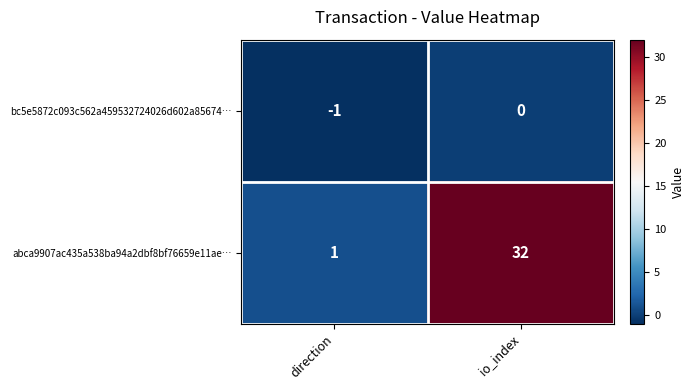

What is the difference between the maximum and minimum values in the abca9907ac435a538ba94a2dbf8bf76659e11ae… series?

31